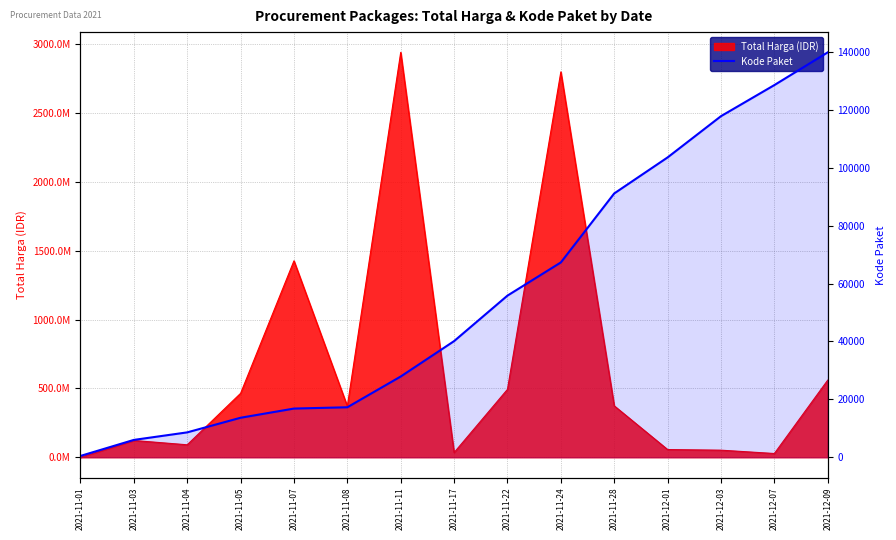

Reading right to left, extract all data points from this chart.

2021-12-09=139817	2021-12-07=128516	2021-12-03=117783	2021-12-01=103541	2021-11-28=91101	2021-11-24=67279	2021-11-22=55826	2021-11-17=40112	2021-11-11=27891	2021-11-08=17272	2021-11-07=16823	2021-11-05=13652	2021-11-04=8601	2021-11-03=5997	2021-11-01=464